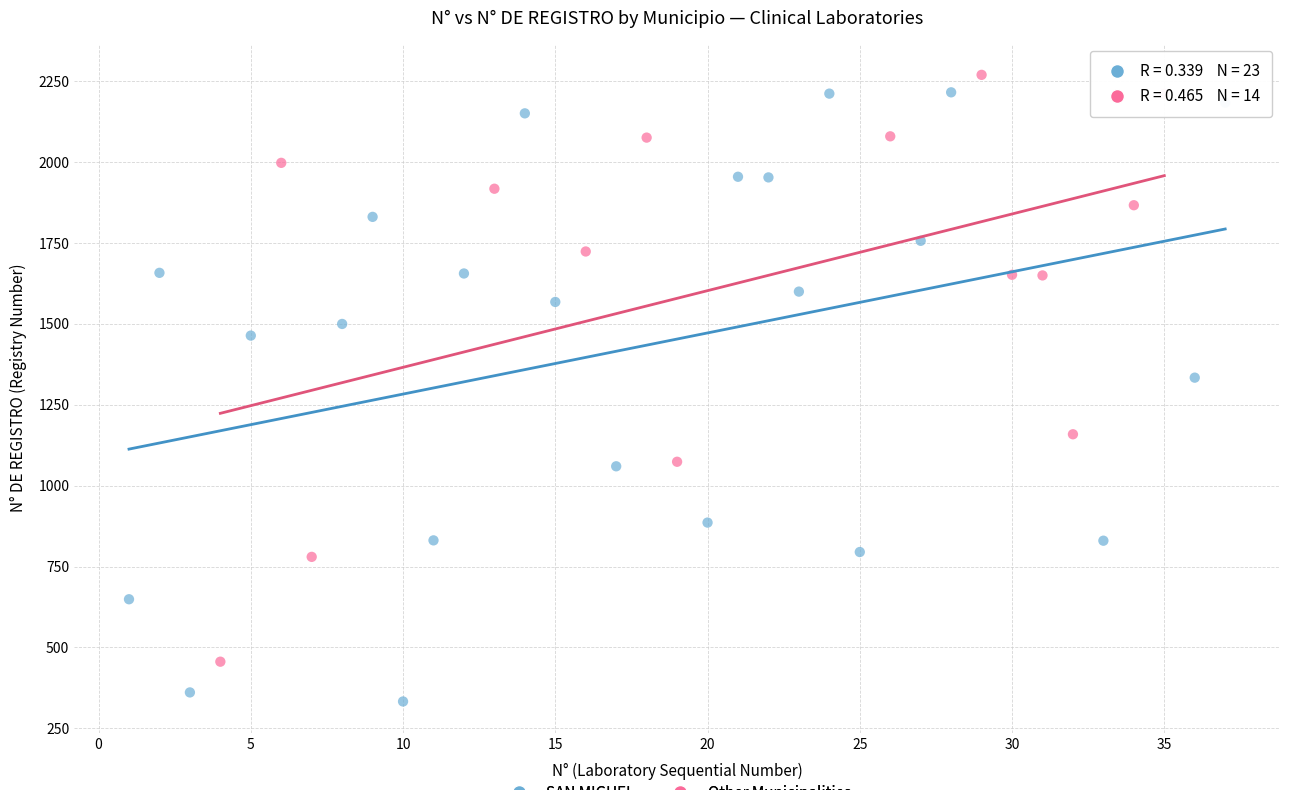

Which series reaches the minimum Y coordinate?

SAN MIGUEL